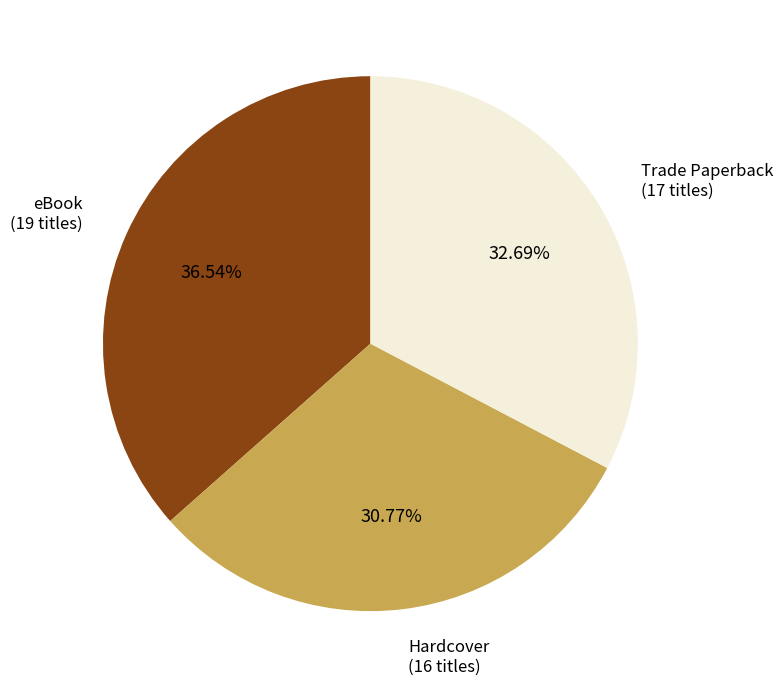

Is there any slice that represents more than half of the pie?

No